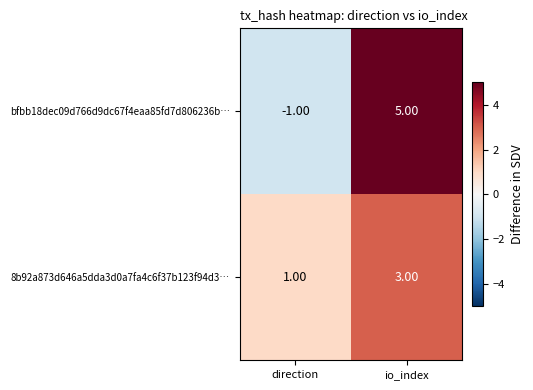

Which series changed the most between direction and io_index?

bfbb18dec09d766d9dc67f4eaa85fd7d806236b…